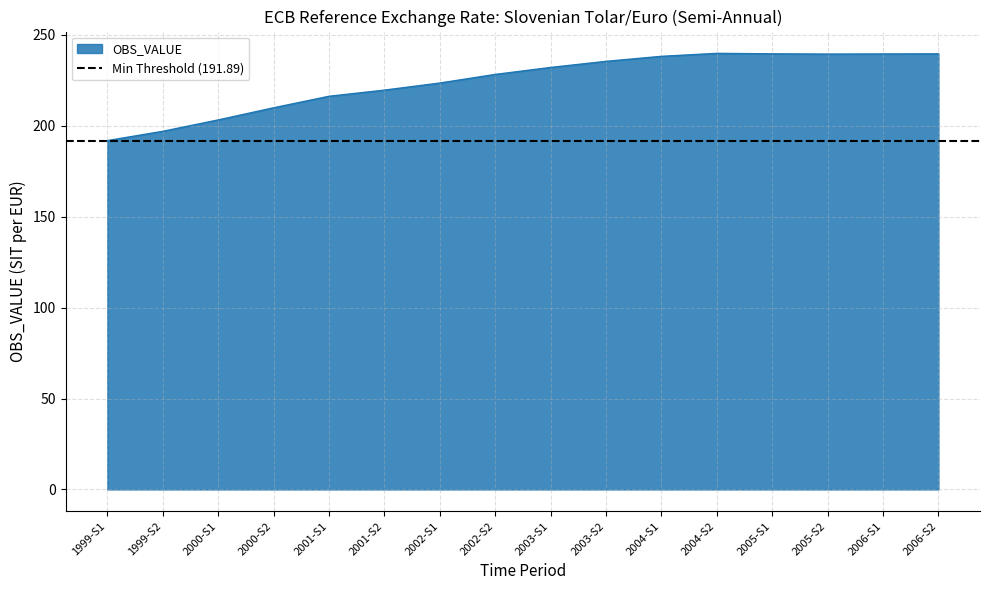

The value at 1999-S1 is 191.9. True or false?

True